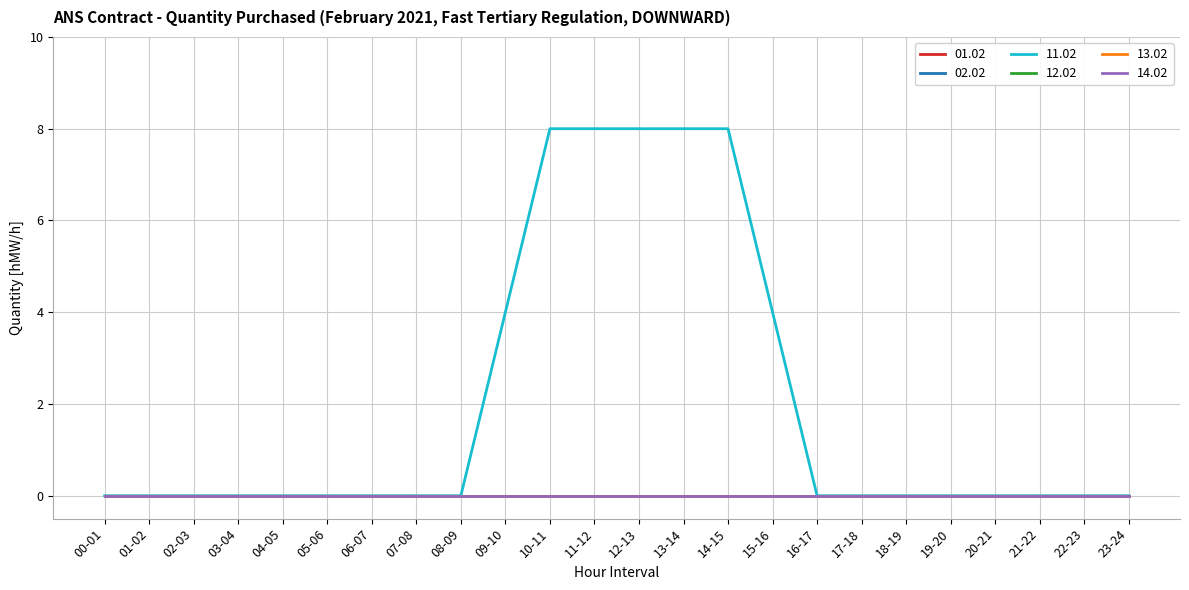

True or false: 12.02 has more than 2 points higher than both neighbors.

False